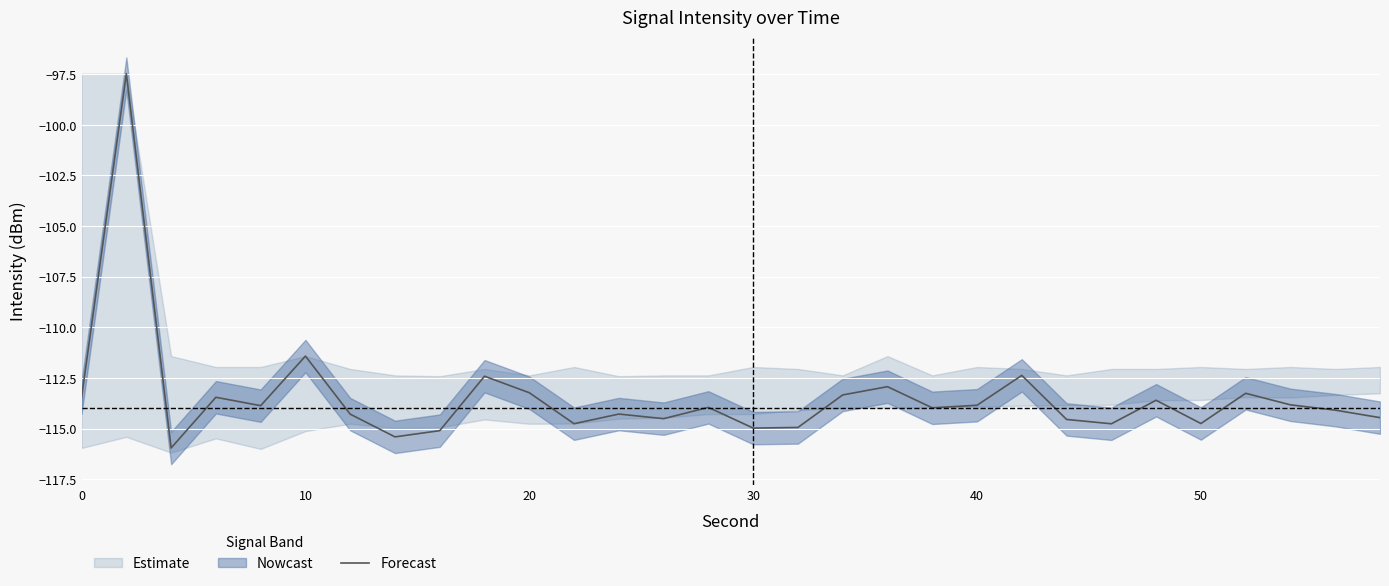

The chart shows a value of -114.0 at 19. True or false?

True